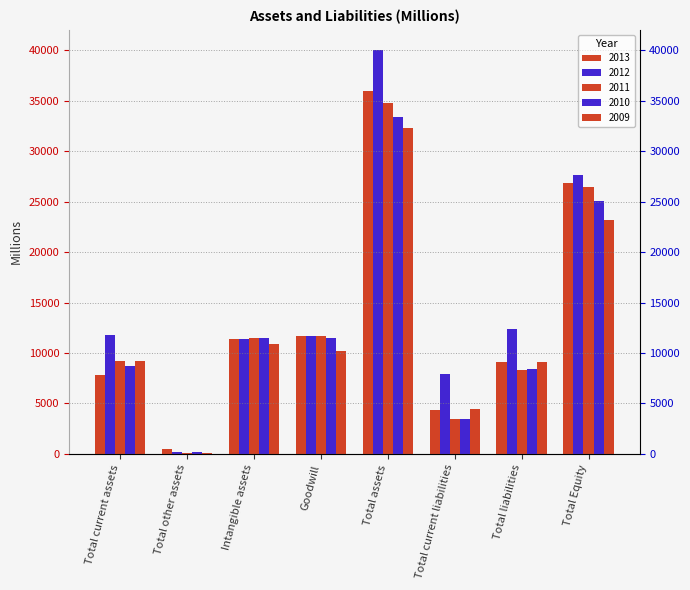

At which category does the chart reach its minimum across all series?

Total other assets